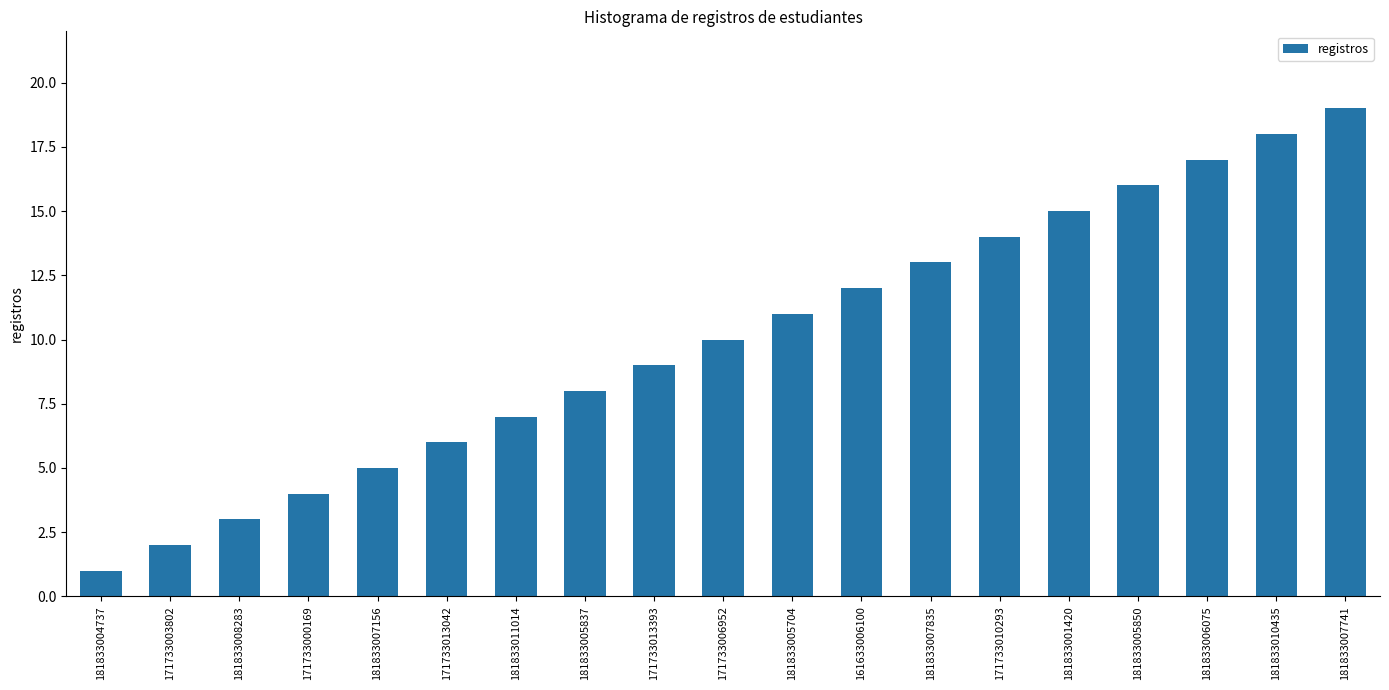

How many distinct data groups are displayed?

1